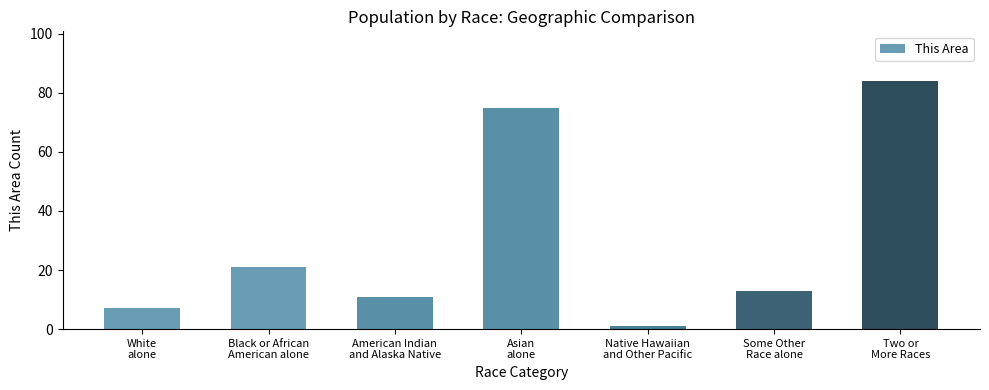

What is the minimum value shown in the chart?

1